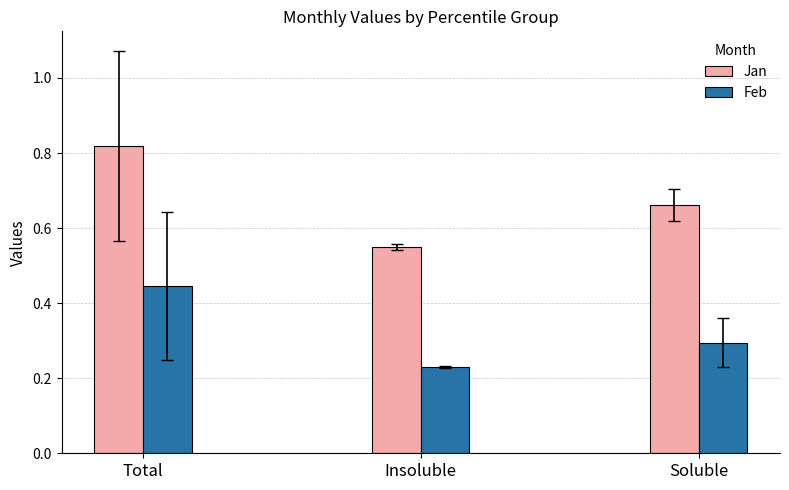

What is the label of the 1st bar from the left?

Total